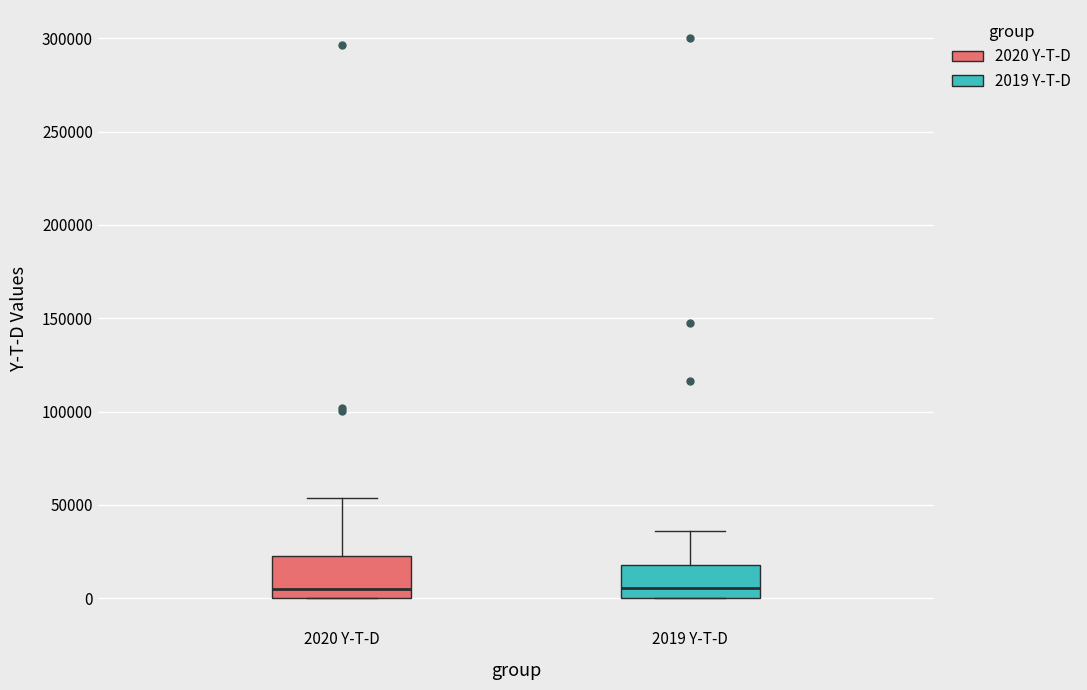

Where does the median line of the box for 2020 Y-T-D sit on the y-axis? The values are not printed on the chart, so give them approximately, as read against the axis.

5000